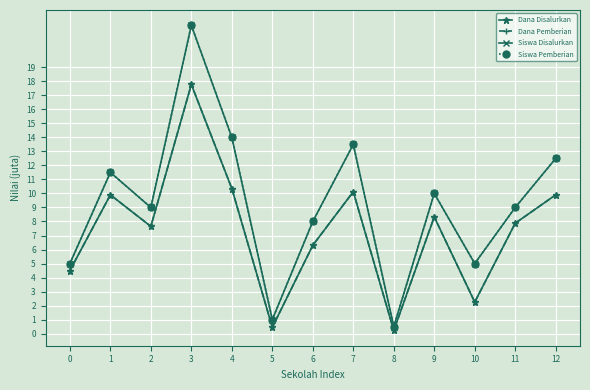

True or false: Siswa Pemberian has more than 0 interior local peaks.

True